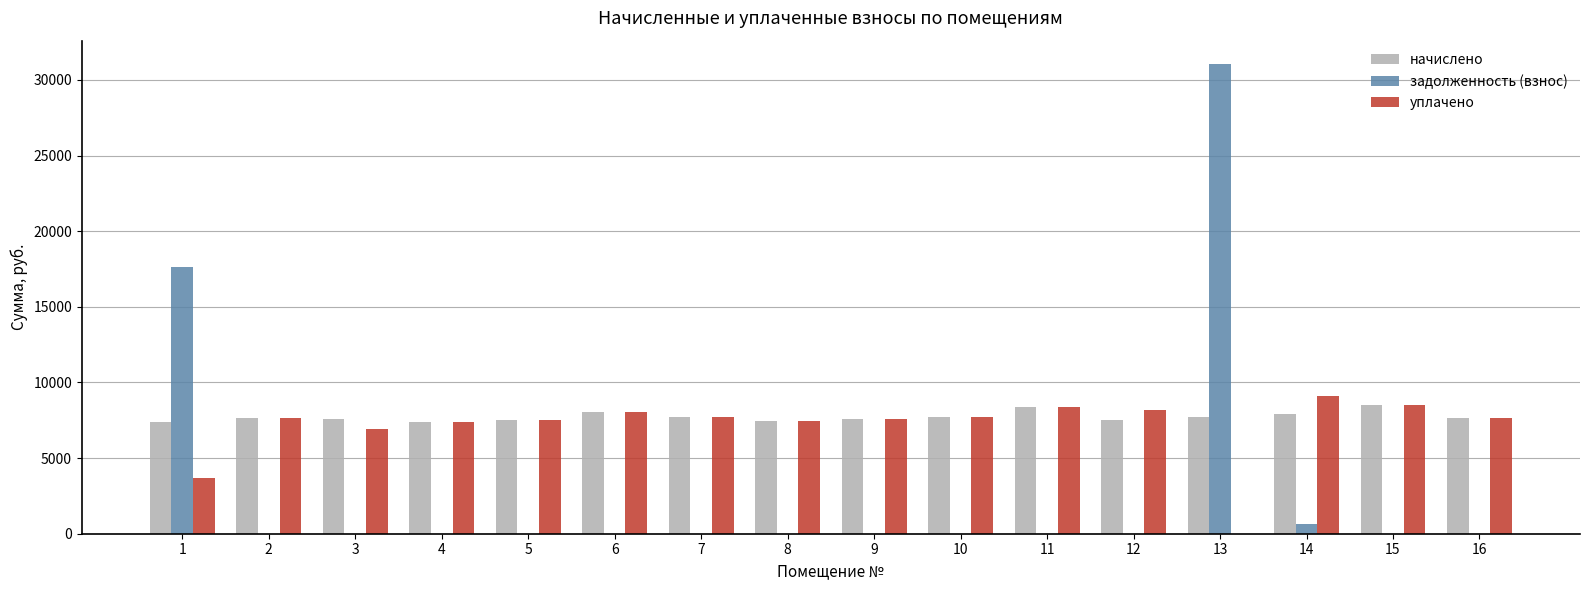

What is the total value across all series at 5?

15036.5